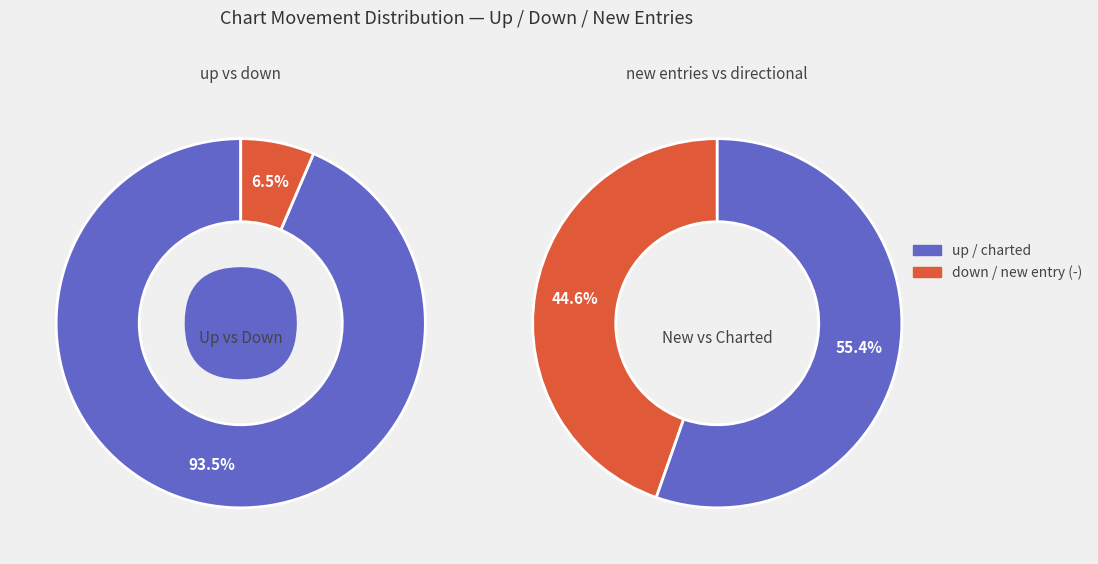

Rank the categories by value from lowest to highest.

down, -, up